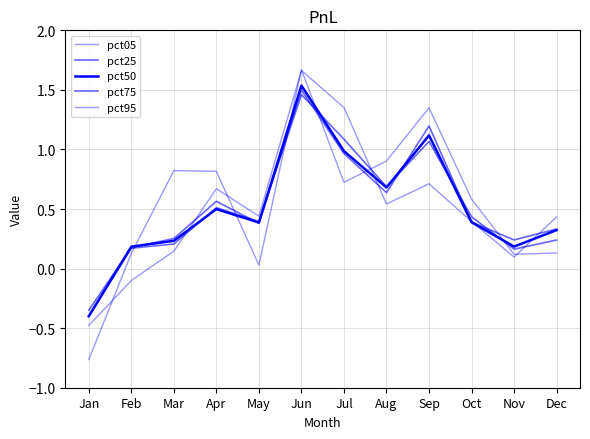

How many lines are shown in the chart?

5